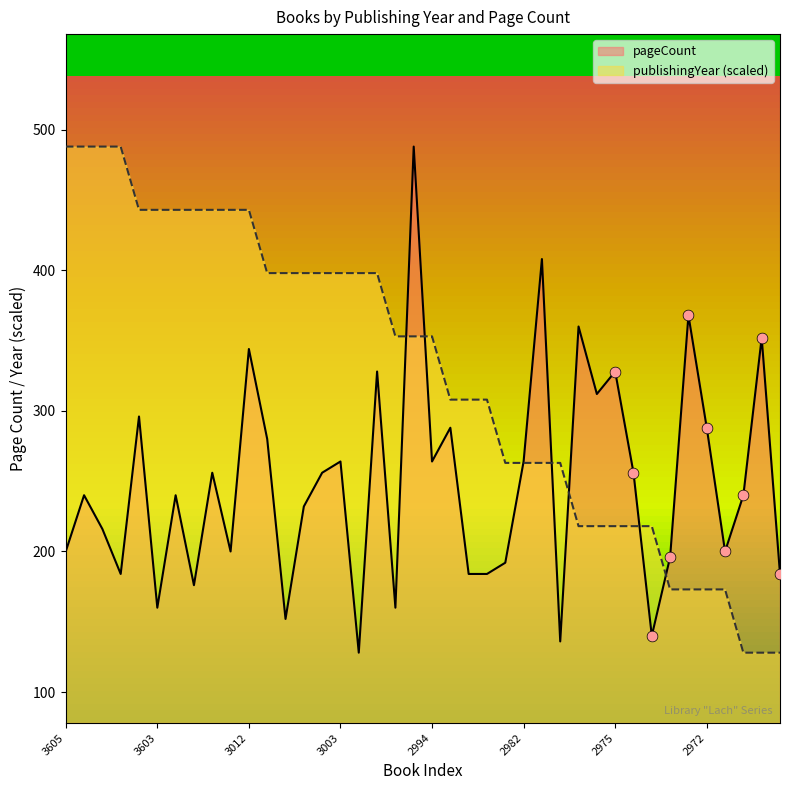

Which series has the largest total across all categories?

publishingYear (scaled)